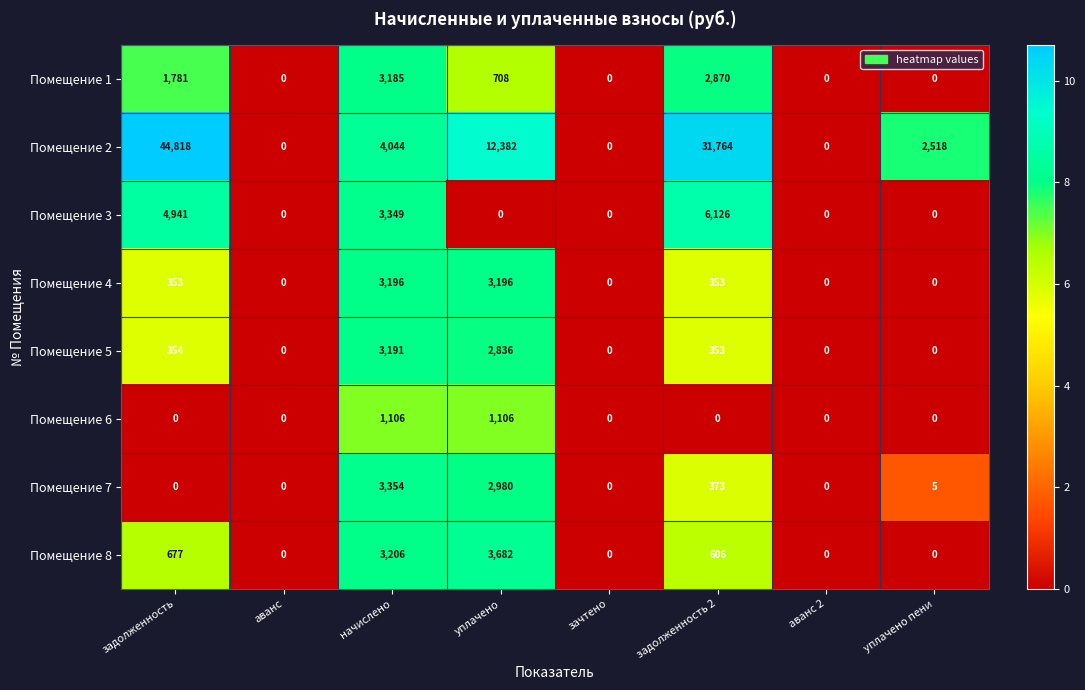

What is the maximum value for Помещение 7?

3354